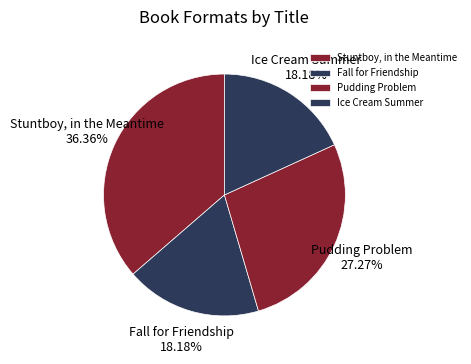

Which category has the biggest portion of the pie?

Stuntboy, in the Meantime